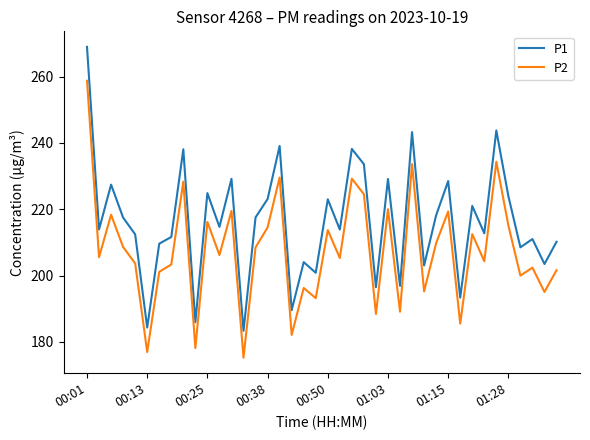

Rank the series by their average value, from highest to lowest.

P1, P2